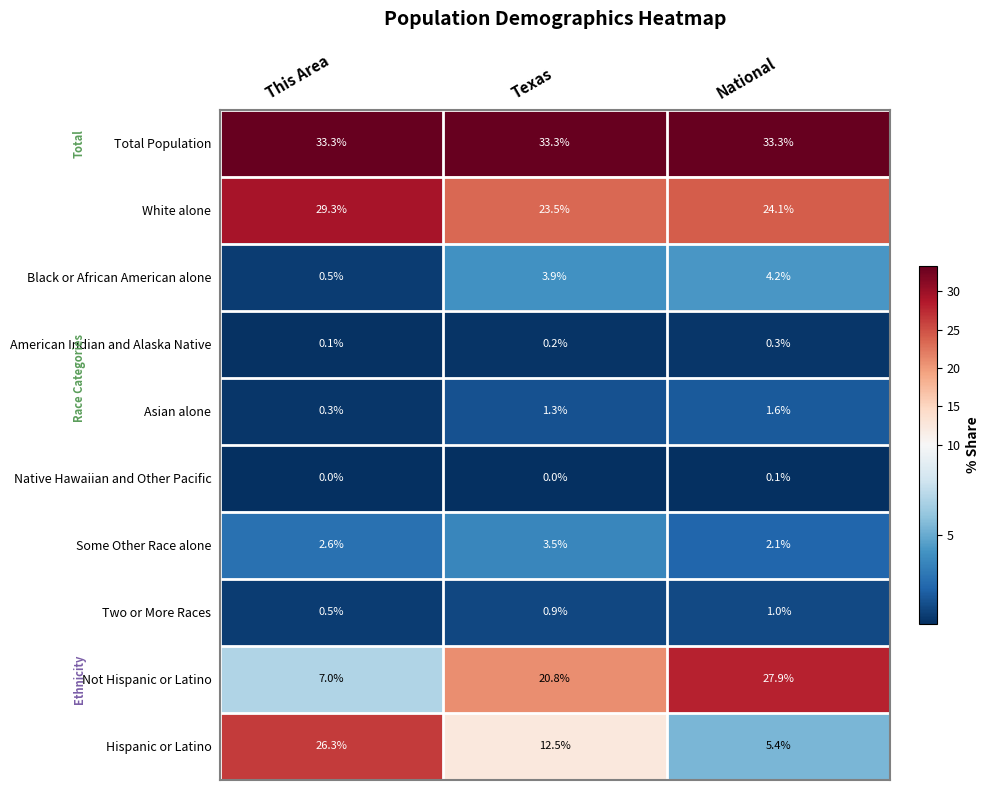

What is the sum of all Two or More Races values?

2.4